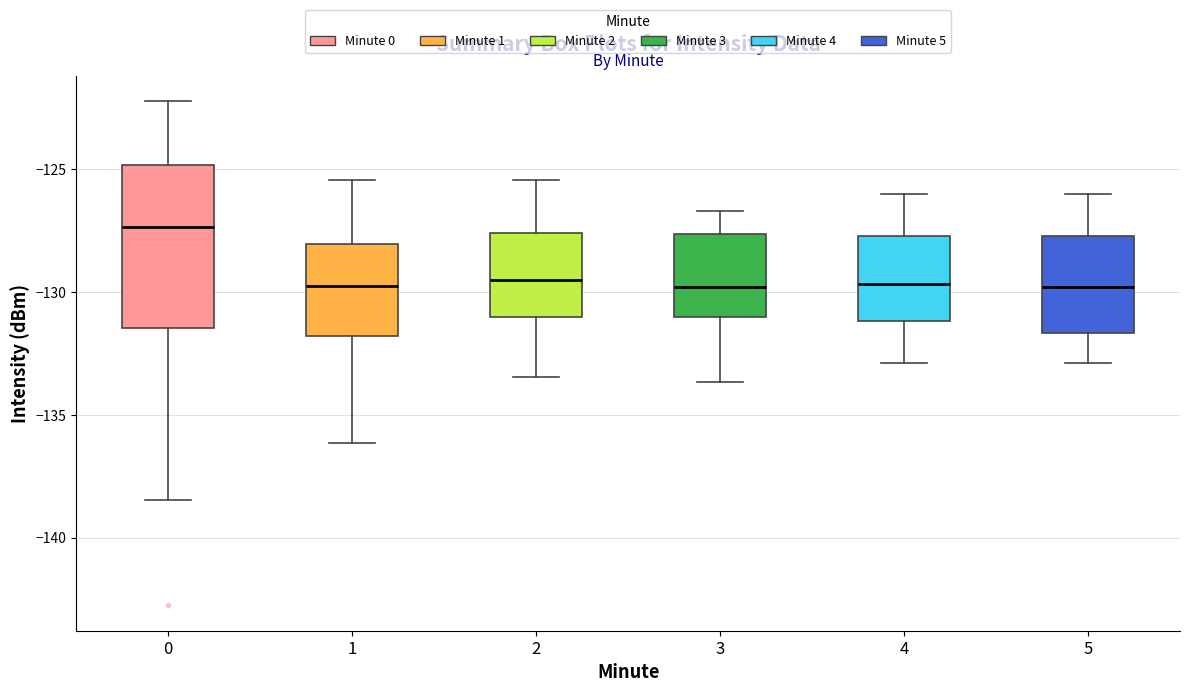

Reading left to right, read every box against the y-axis: the position of its median line, the range the box covers, and the ends of its whiskers. The values are not printed on the chart, so give them approximately, as read against the axis.

0: median -127.5, box -131.5 to -125.0, whiskers -138.5 to -122.0
1: median -130.0, box -132.0 to -128.0, whiskers -136.0 to -125.5
2: median -129.5, box -131.0 to -127.5, whiskers -133.5 to -125.5
3: median -130.0, box -131.0 to -127.5, whiskers -133.5 to -126.5
4: median -129.5, box -131.0 to -127.5, whiskers -133.0 to -126.0
5: median -130.0, box -131.5 to -127.5, whiskers -133.0 to -126.0